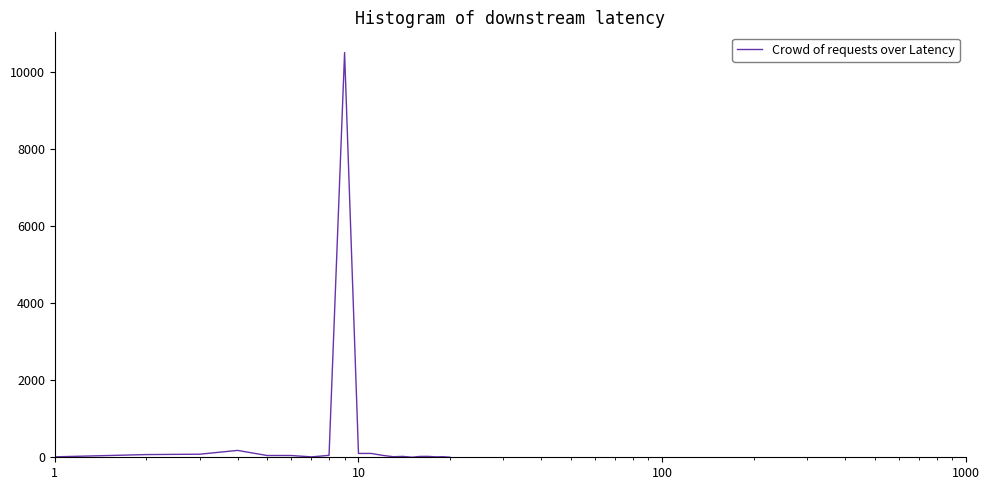

What is the maximum value shown in the chart?

10510.0